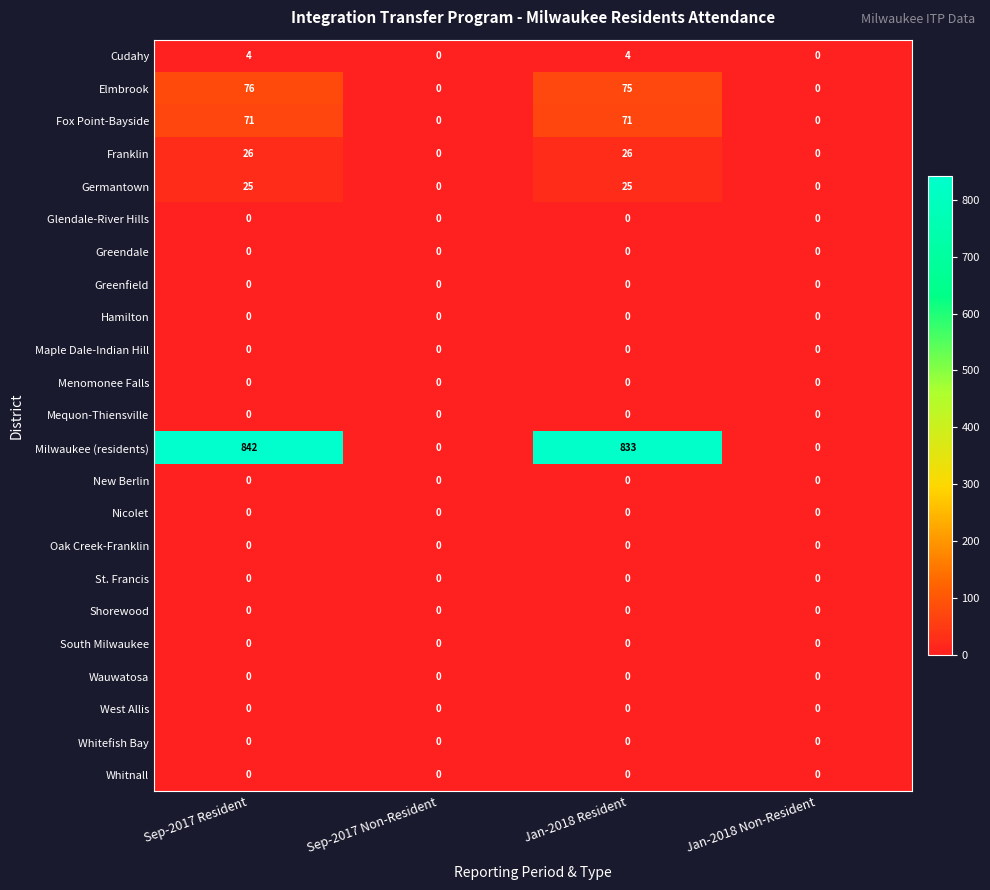

What is the difference between the Elmbrook values at Jan-2018 Resident and Sep-2017 Non-Resident?

75